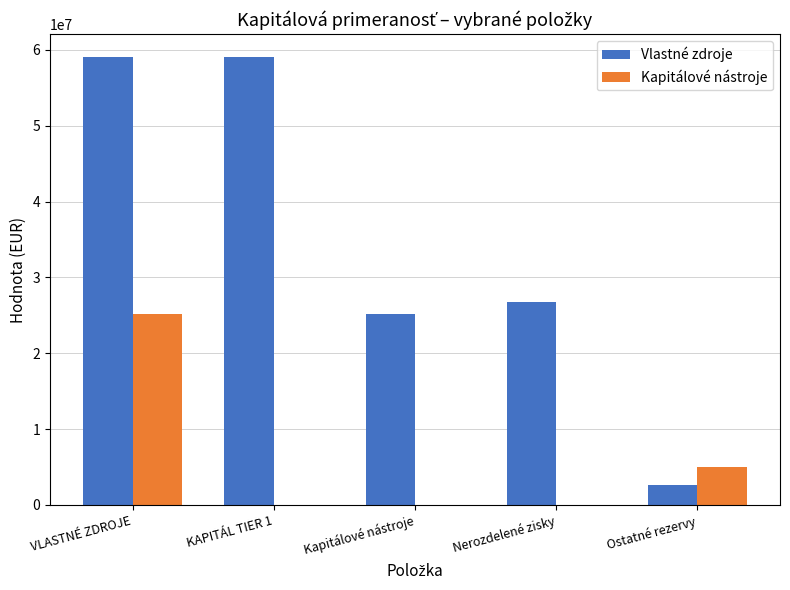

Are the bars grouped side by side (vs. stacked)?

Yes